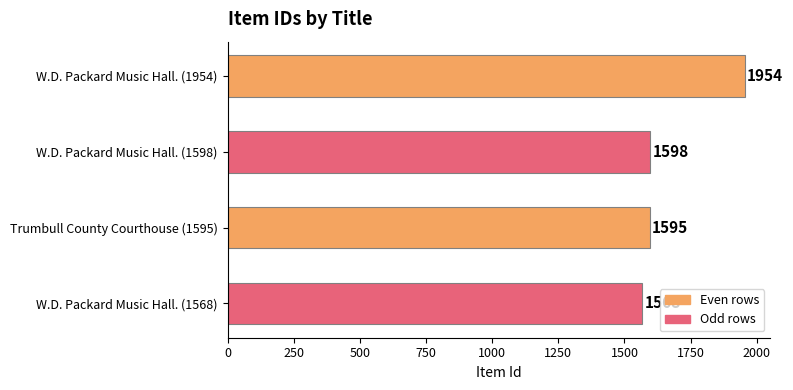

Is it true that the value at W.D. Packard Music Hall. (1954) is 1954?

True